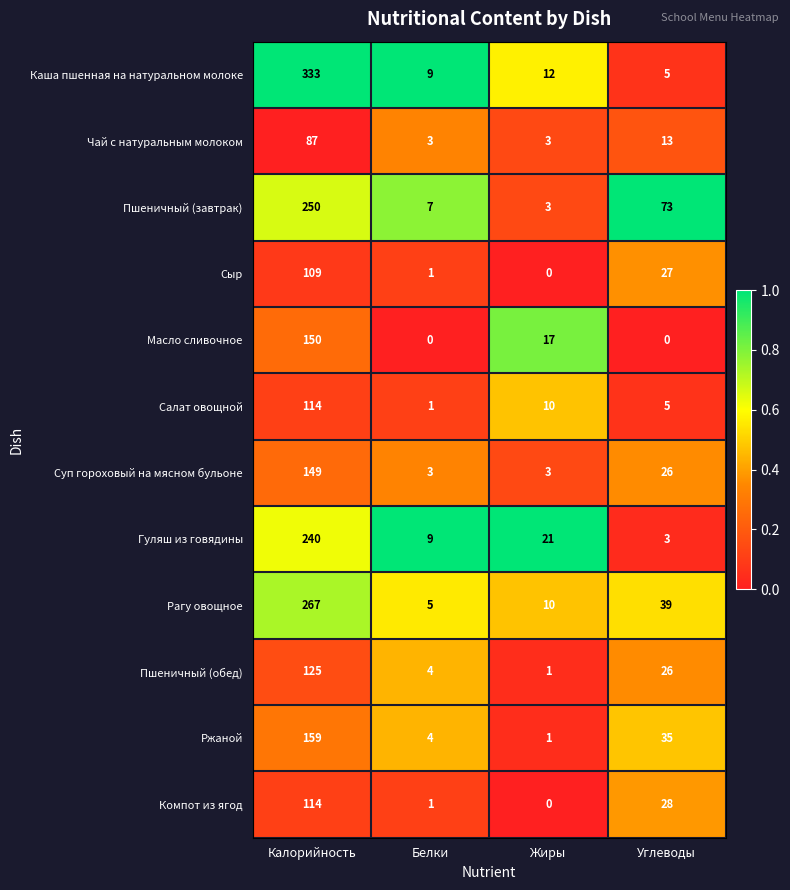

List the labels in order of Пшеничный (завтрак) value, smallest first.

Жиры, Белки, Углеводы, Калорийность